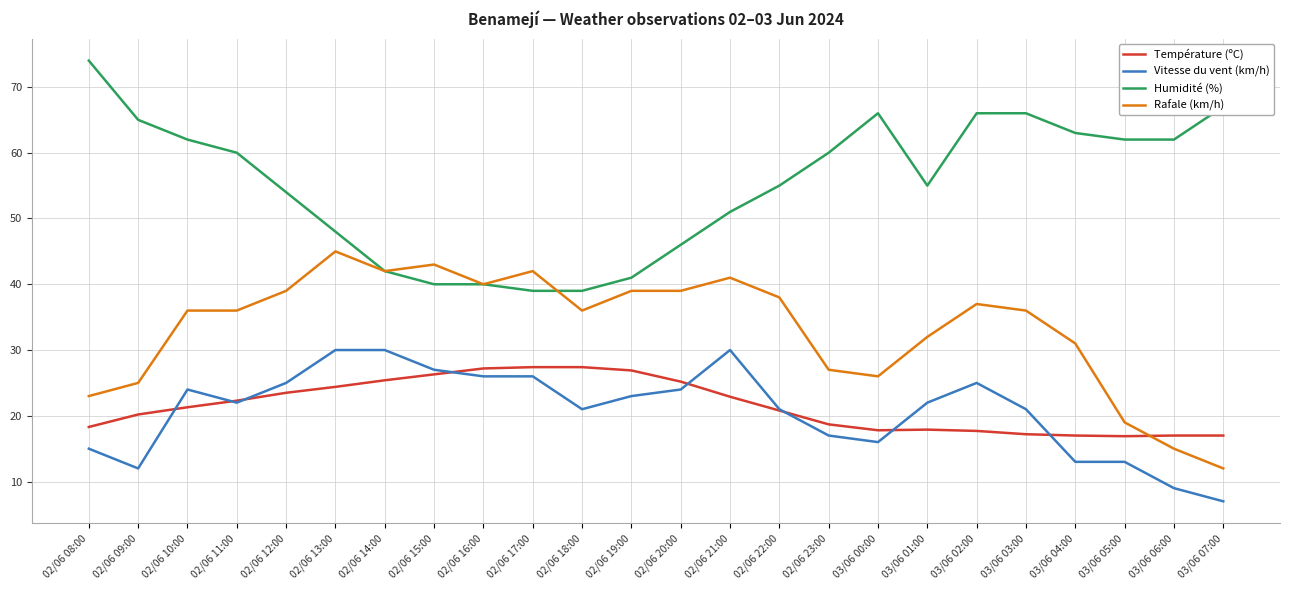

The value of Vitesse du vent (km/h) at 02/06 15:00 is 27.0. True or false?

True